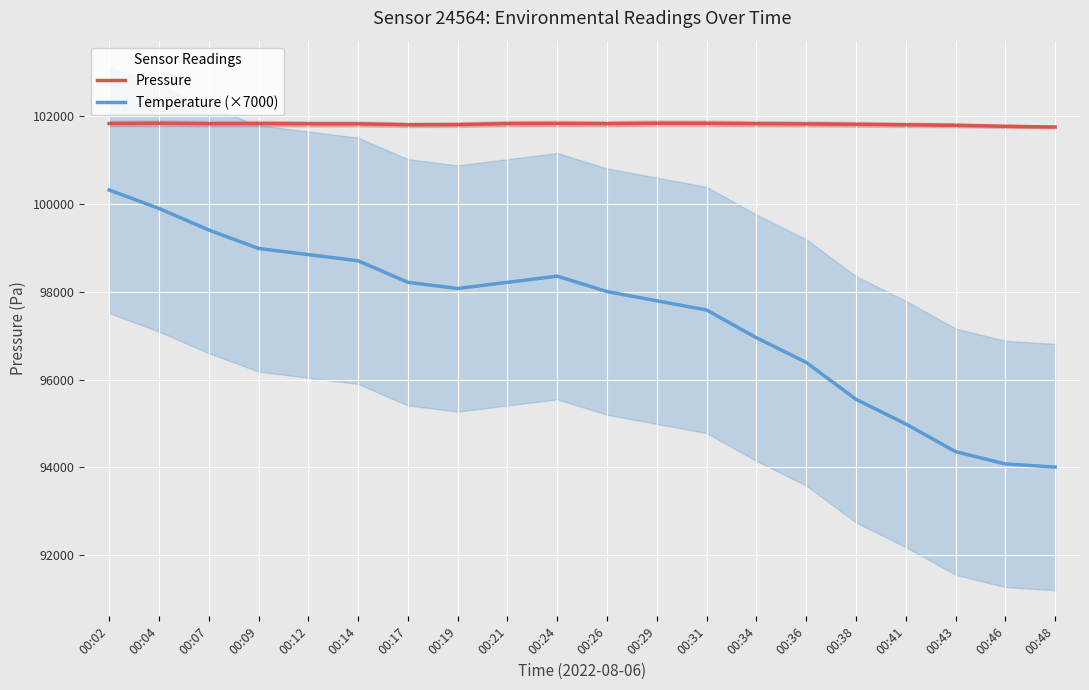

True or false: Temperature (×7000) has a value of 98980.0 at 00:09.

True